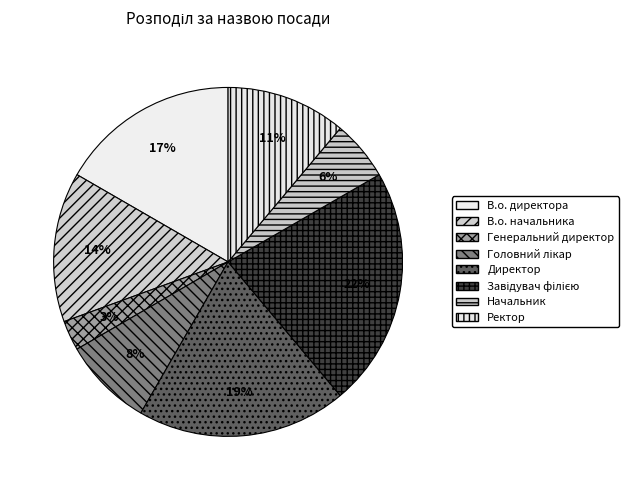

To the nearest percent, what is the difference between the Завідувач філією and Ректор slice percentages?

11%